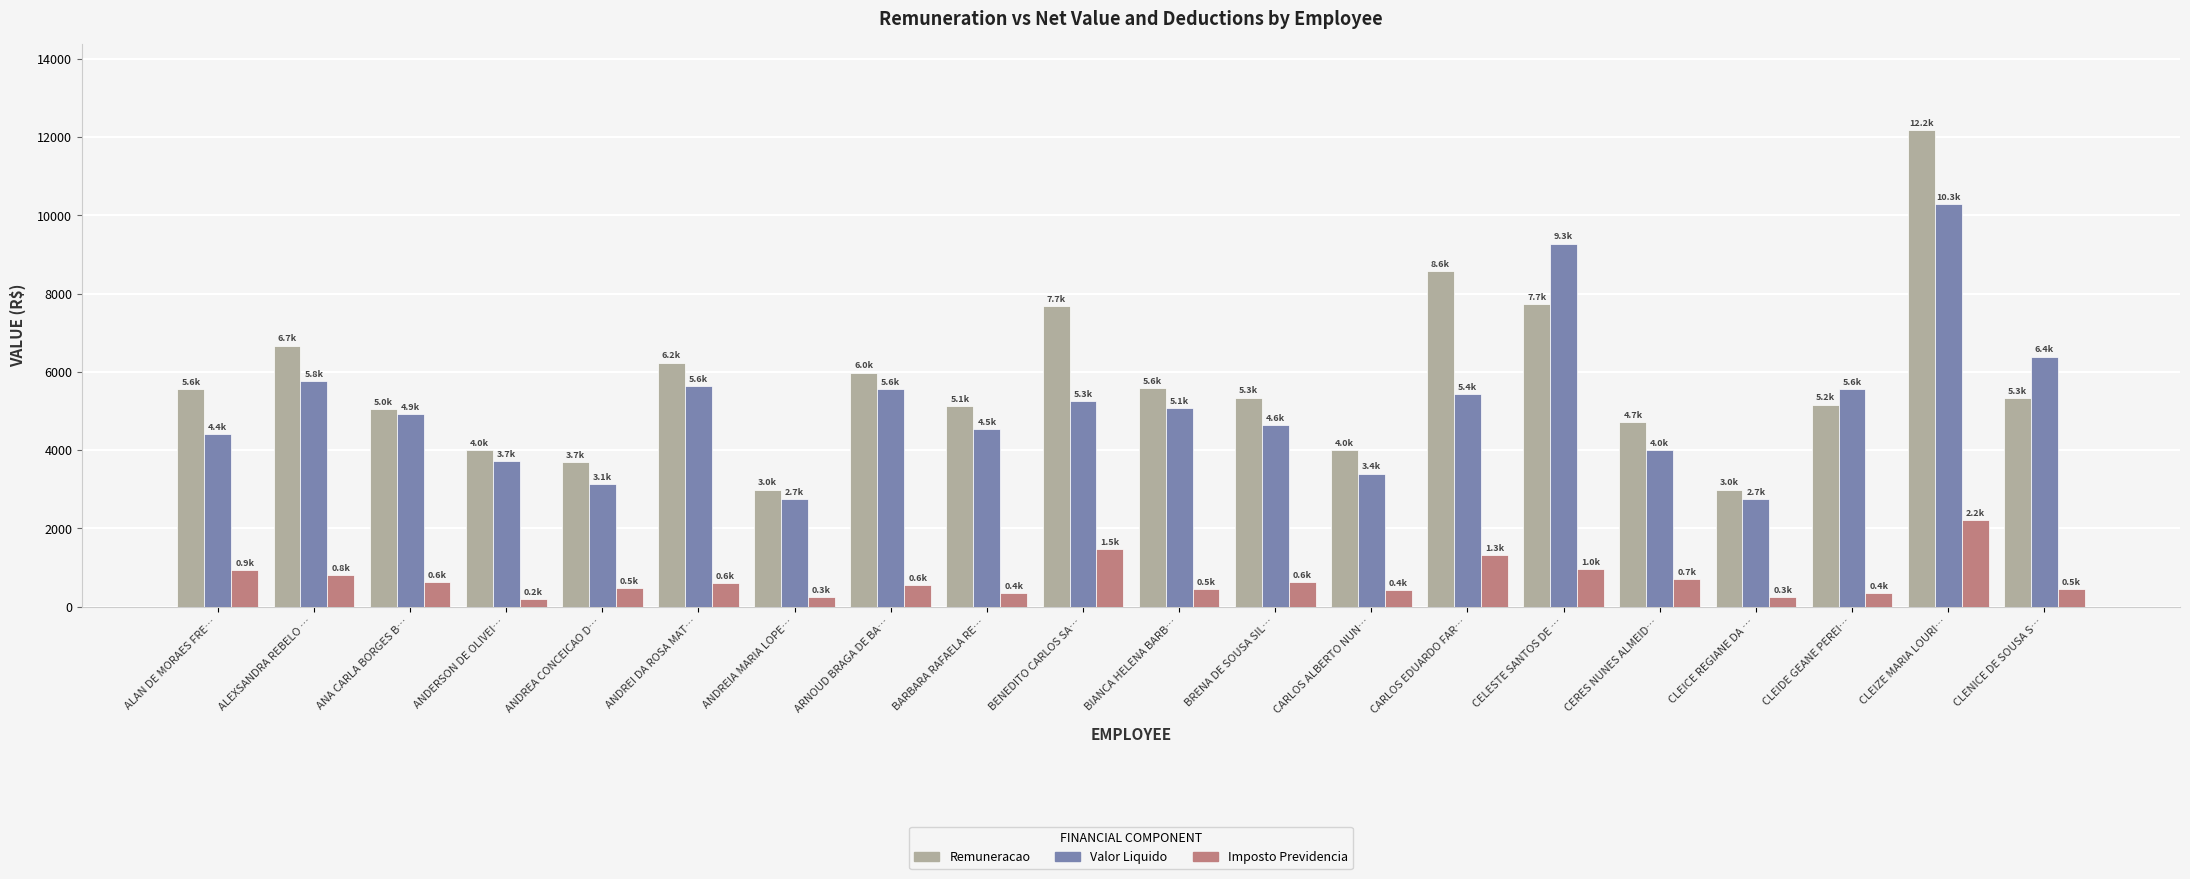

Read the Valor Liquido value at CERES NUNES ALMEID….

4012.1